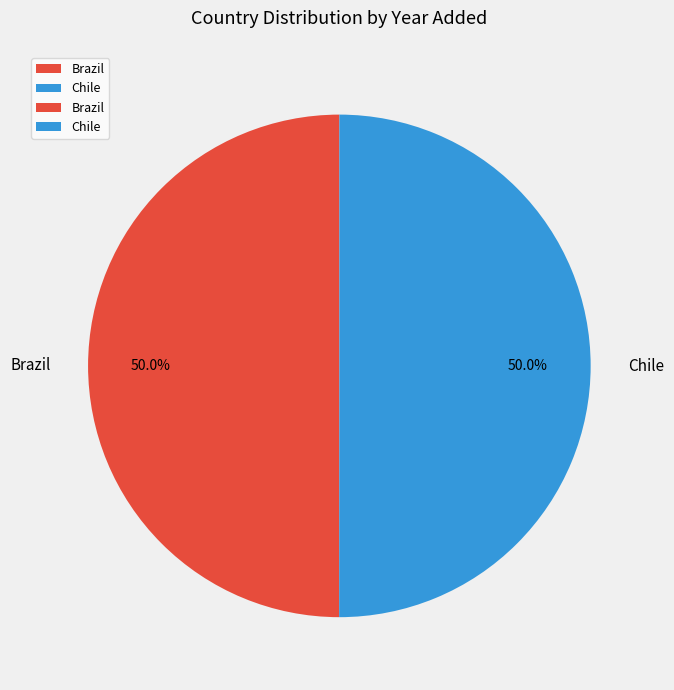

Combined, what portion of the pie is Brazil and Chile?

100.0%